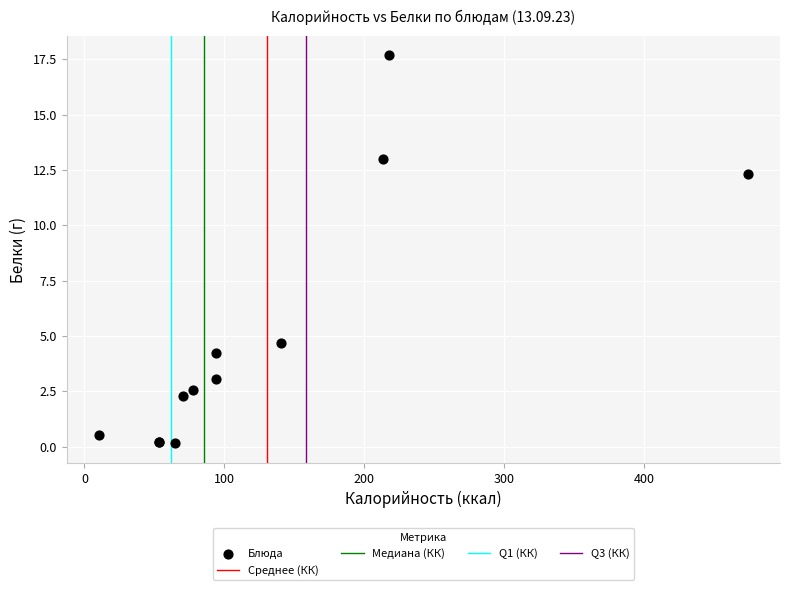

What Y value in the scatter plot is closest to 8?

4.7